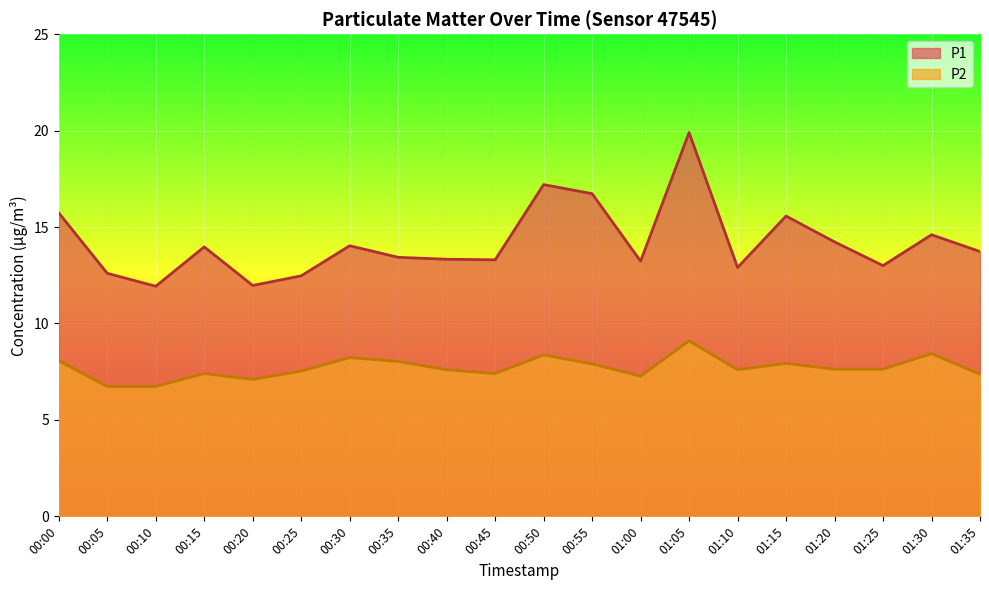

Between 00:35 and 01:00, which is larger?

00:35